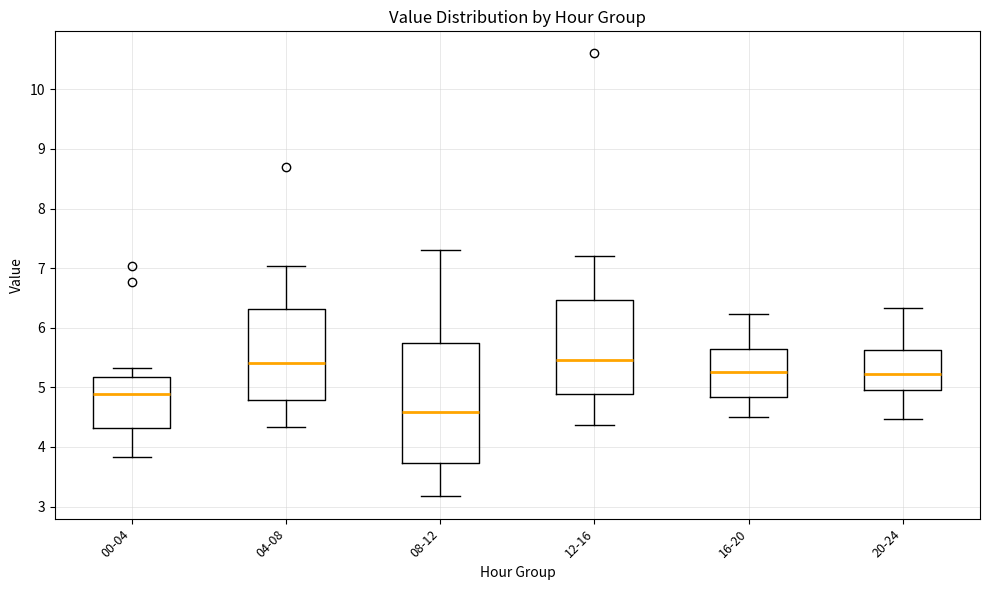

Reading left to right, transcribe this box plot: for each box, give where its median line is, the range the box spans, and where its two whiskers end, as read against the y-axis. The values are not printed on the chart, so give them approximately, as read against the axis.

00-04: median 4.9, box 4.3 to 5.2, whiskers 3.8 to 5.3
04-08: median 5.4, box 4.8 to 6.3, whiskers 4.3 to 7.0
08-12: median 4.6, box 3.7 to 5.7, whiskers 3.2 to 7.3
12-16: median 5.5, box 4.9 to 6.5, whiskers 4.4 to 7.2
16-20: median 5.3, box 4.8 to 5.6, whiskers 4.5 to 6.2
20-24: median 5.2, box 5.0 to 5.6, whiskers 4.5 to 6.3